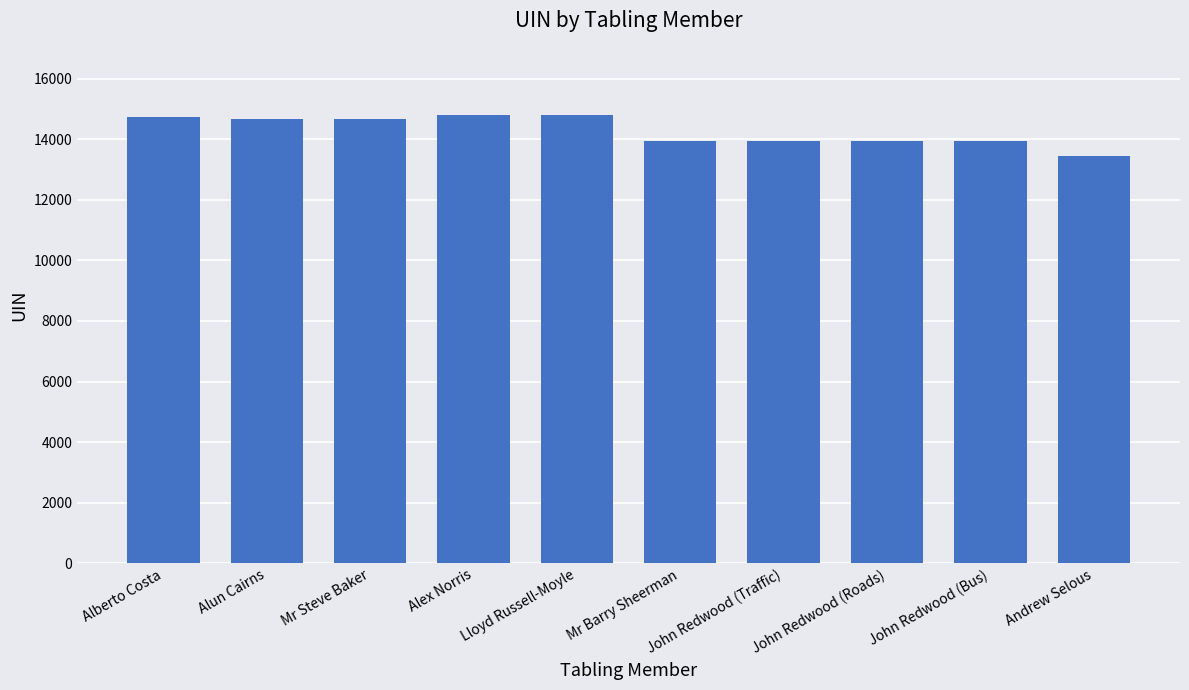

Between John Redwood (Traffic) and Andrew Selous, which is larger?

John Redwood (Traffic)